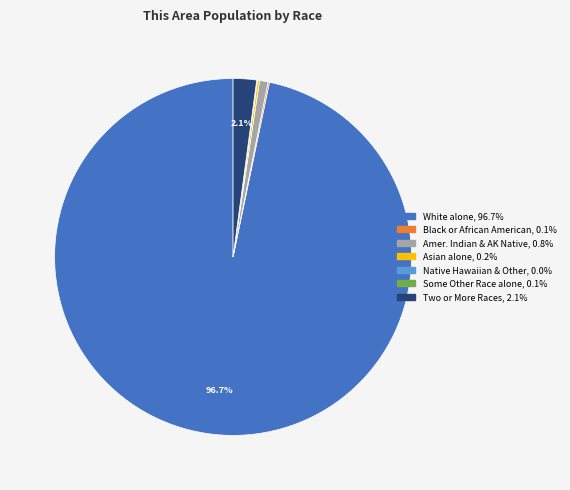

Is there any slice that represents more than half of the pie?

Yes